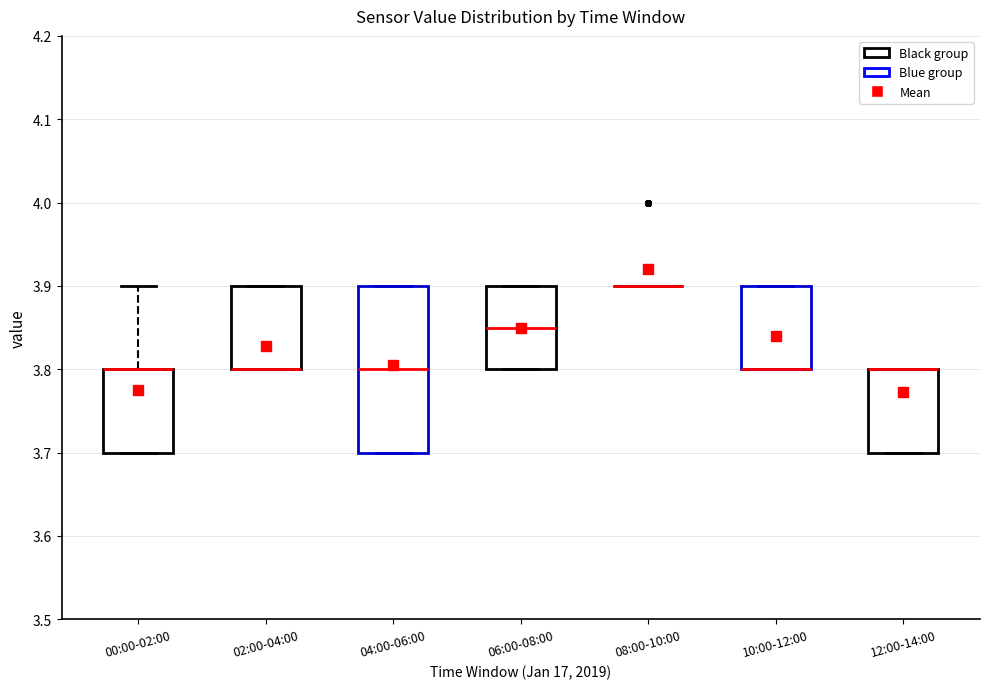

Comparing the boxes themselves (not the whiskers), which one is the tallest?

04:00-06:00